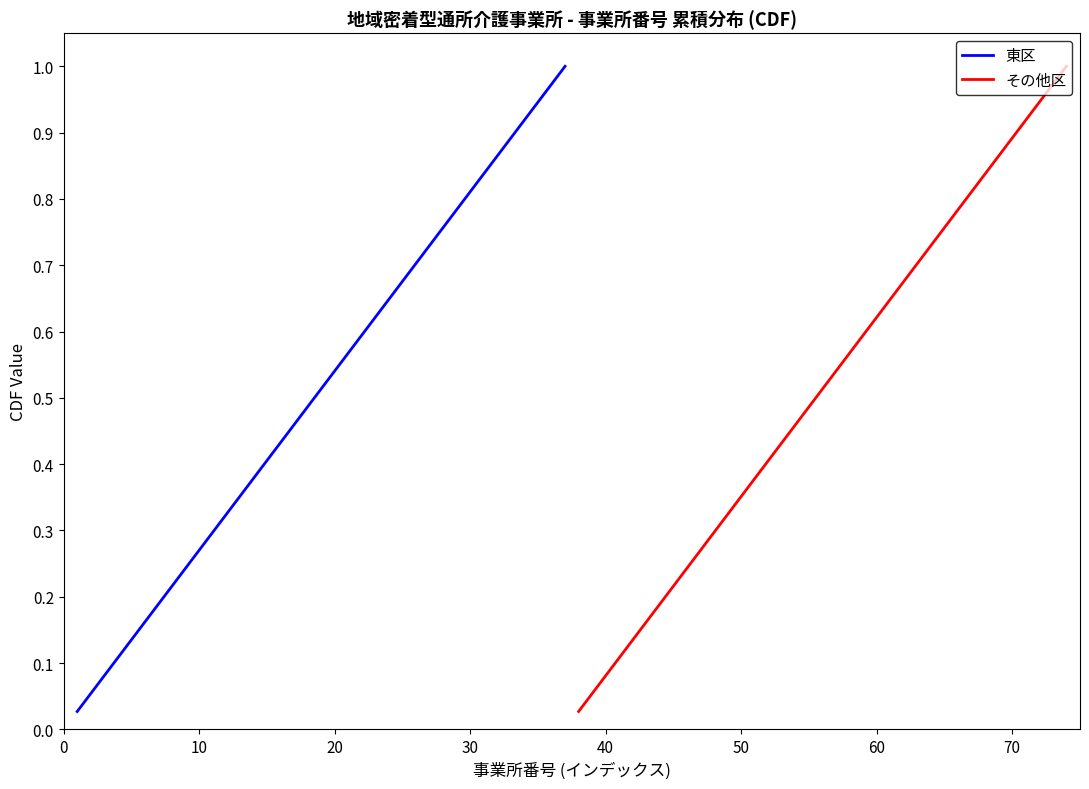

True or false: 東区 and その他区 cross at least once.

False